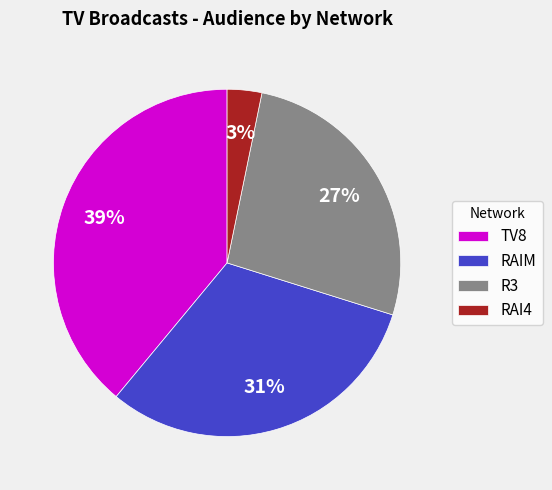

Is TV8 the majority of the pie?

No